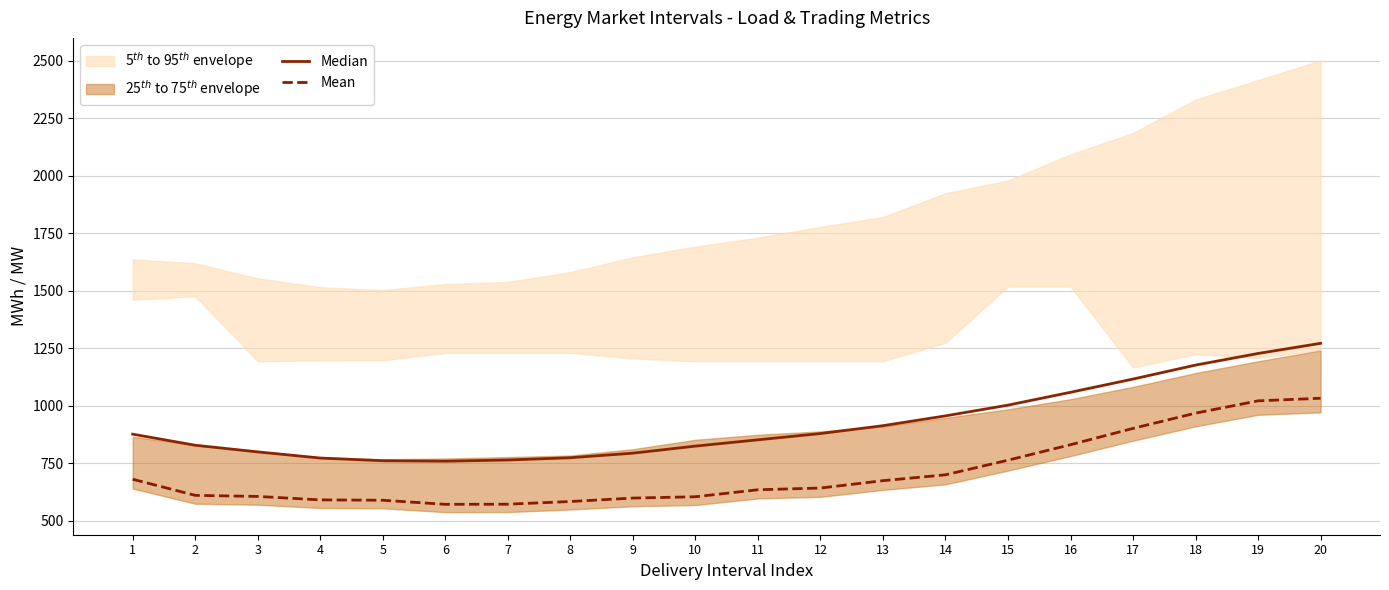

True or false: Mean has more than 1 interior local peaks.

False